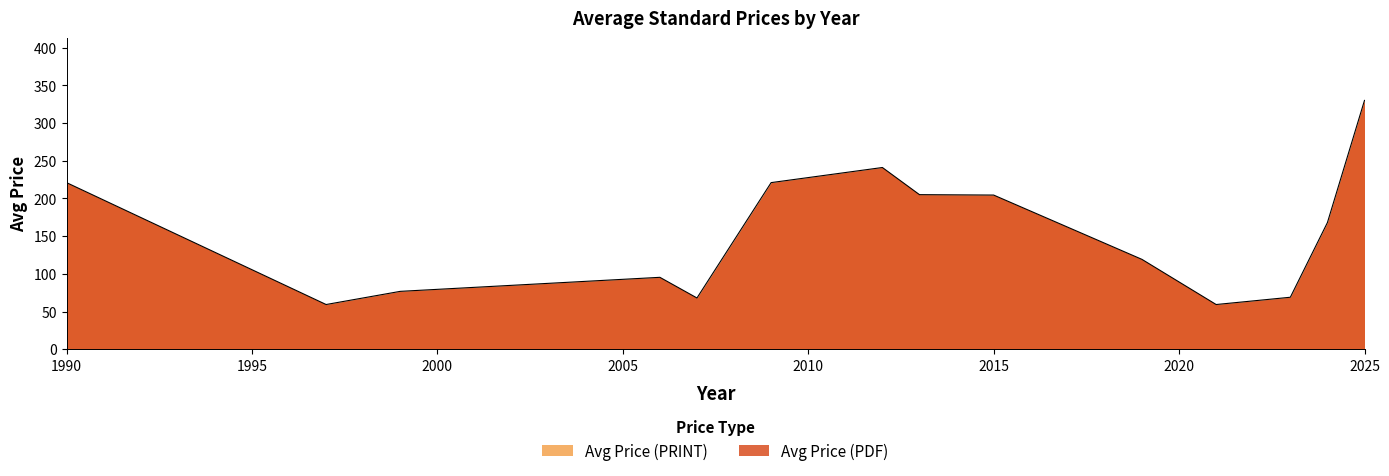

What is the maximum value shown in the chart?

330.0